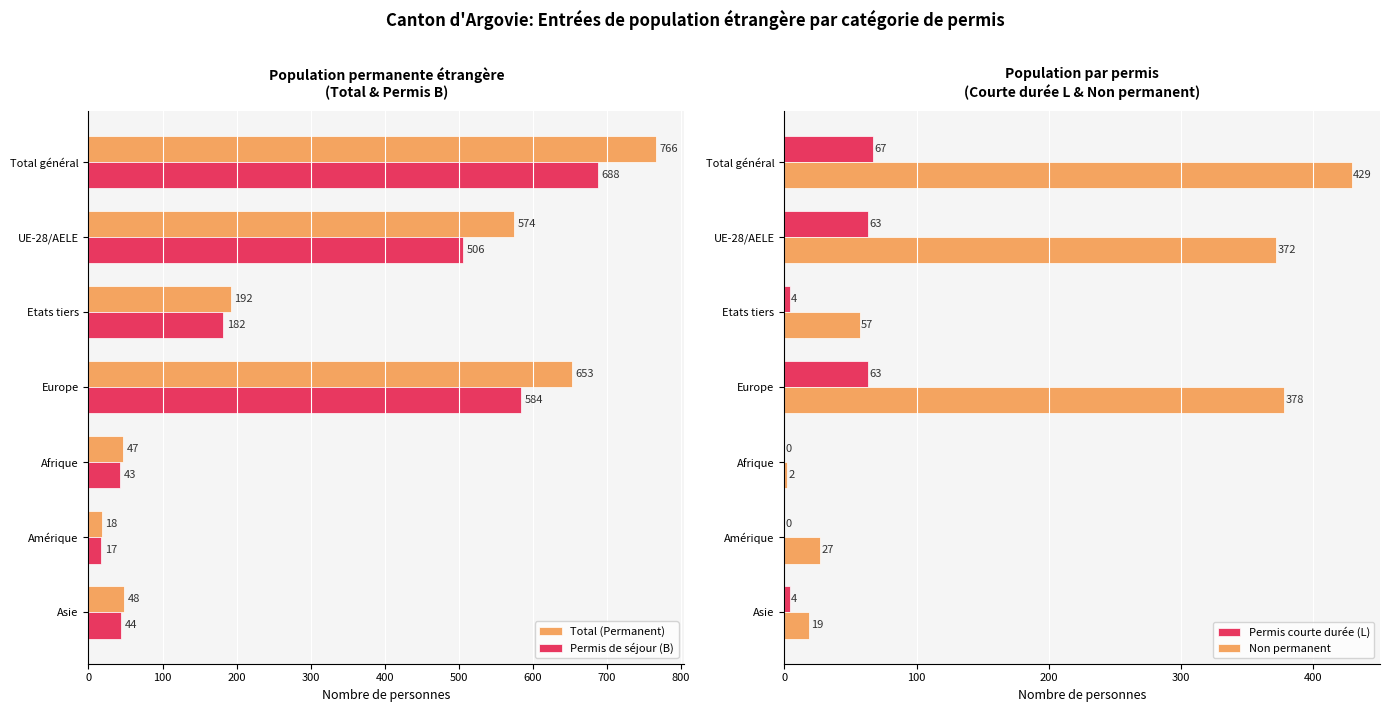

What is the sum of the Permis de séjour (B) values at Total général and Etats tiers?

870